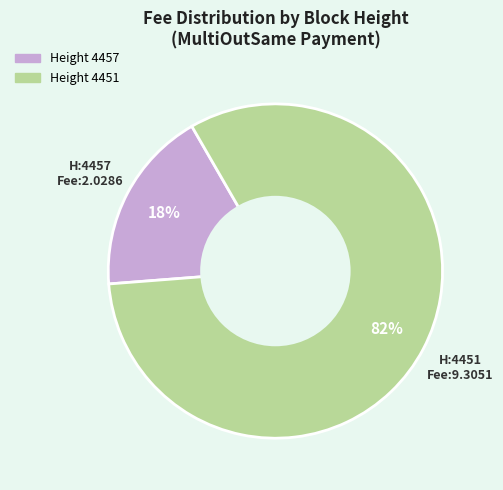

To the nearest percent, what is the average slice percentage?

50%